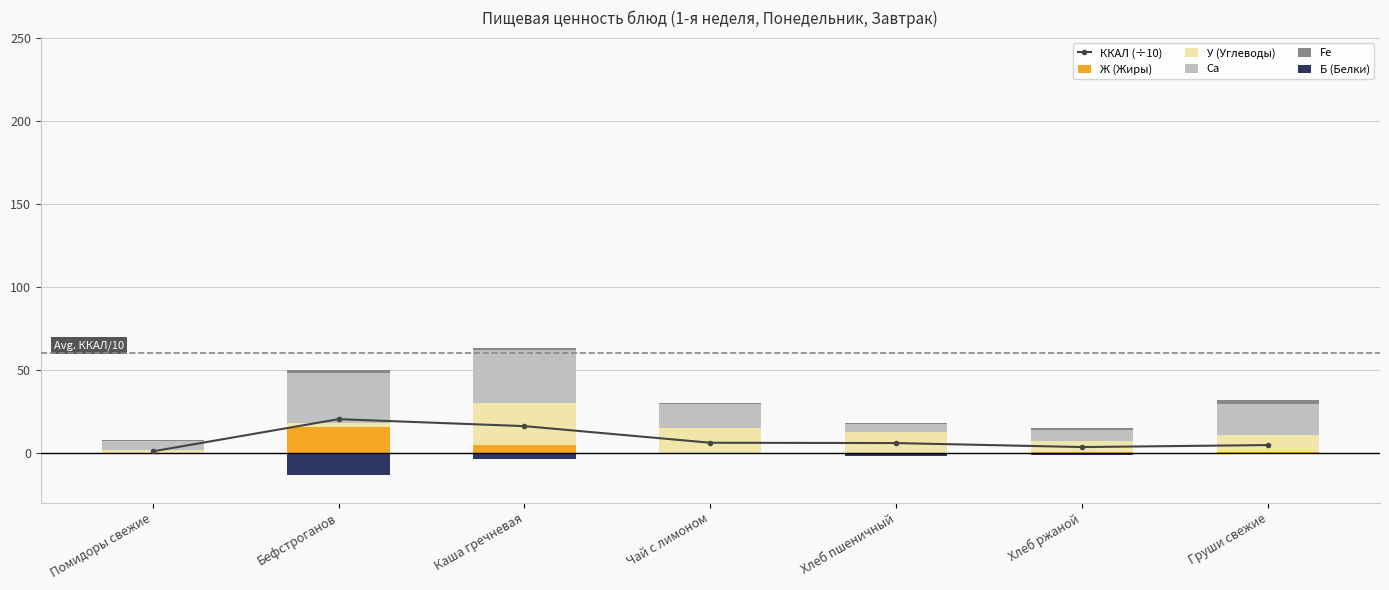

Reading left to right, list all the values displayed in this chart.

ККАЛ (÷10): Помидоры свежие=0.9	Бефстроганов=20.3	Каша гречневая=16.1	Чай с лимоном=6.1	Хлеб пшеничный=5.9	Хлеб ржаной=3.5	Груши свежие=4.7
Ж (Жиры): Помидоры свежие=0.1	Бефстроганов=15.6	Каша гречневая=5.0	Чай с лимоном=0.1	Хлеб пшеничный=0.2	Хлеб ржаной=0.2	Груши свежие=0.3
У (Углеводы): Помидоры свежие=1.5	Бефстроганов=2.3	Каша гречневая=25.0	Чай с лимоном=15.2	Хлеб пшеничный=12.3	Хлеб ржаной=6.7	Груши свежие=10.3
Ca: Помидоры свежие=5.6	Бефстроганов=30.0	Каша гречневая=32.2	Чай с лимоном=14.2	Хлеб пшеничный=5.0	Хлеб ржаной=7.0	Груши свежие=19.0
Fe: Помидоры свежие=0.4	Бефстроганов=2.0	Каша гречневая=0.7	Чай с лимоном=0.4	Хлеб пшеничный=0.3	Хлеб ржаной=0.8	Груши свежие=2.3
Б (Белки): Помидоры свежие=-0.4	Бефстроганов=-13.3	Каша гречневая=-3.8	Чай с лимоном=-0.1	Хлеб пшеничный=-1.9	Хлеб ржаной=-1.3	Груши свежие=-0.4